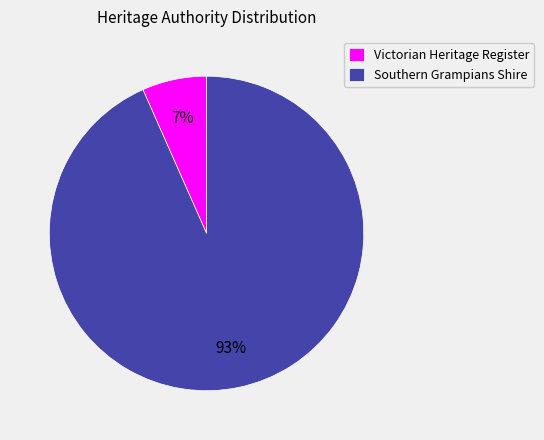

Is the sum of Southern Grampians Shire and Victorian Heritage Register greater than half?

Yes